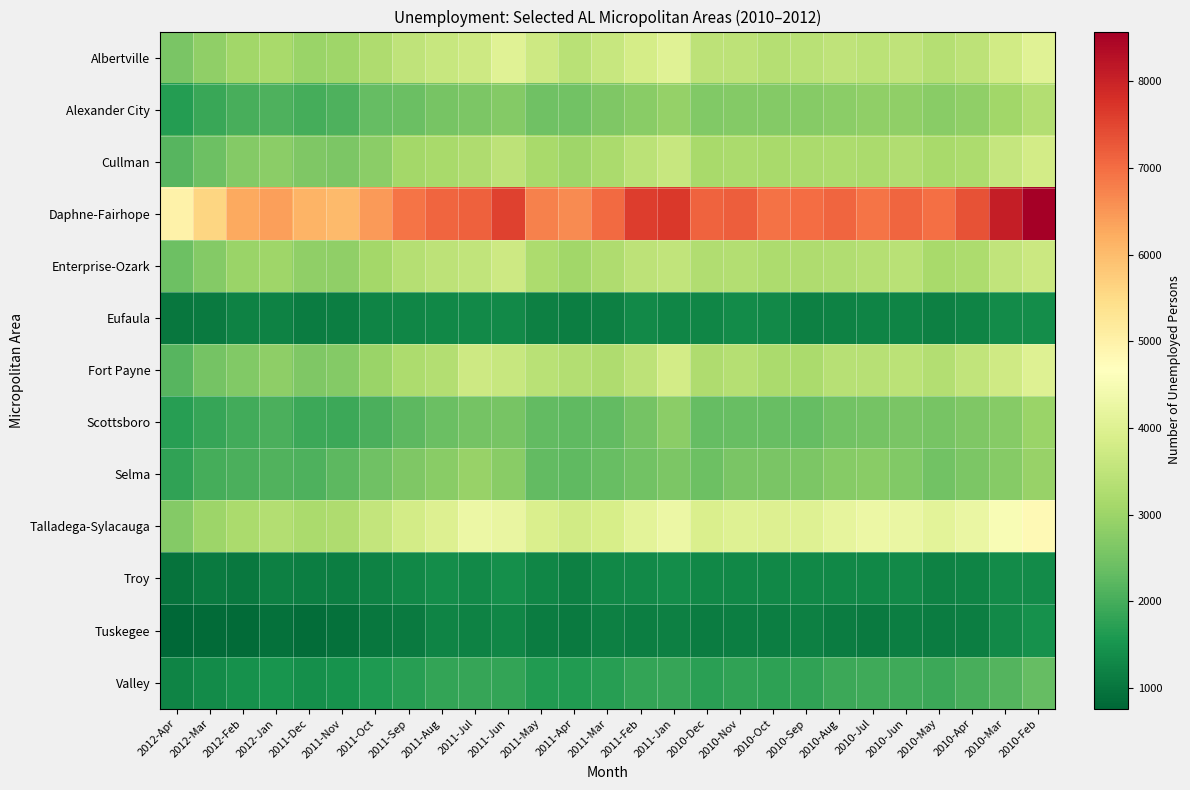

Which series has the largest total across all categories?

Daphne-Fairhope